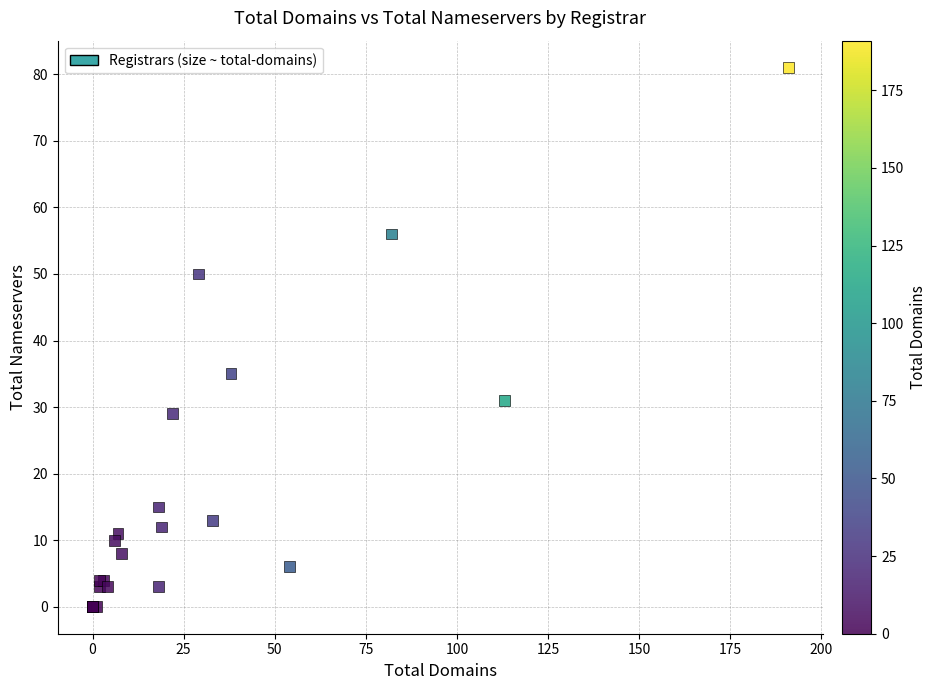

What Y value in the scatter plot is closest to 40?

35